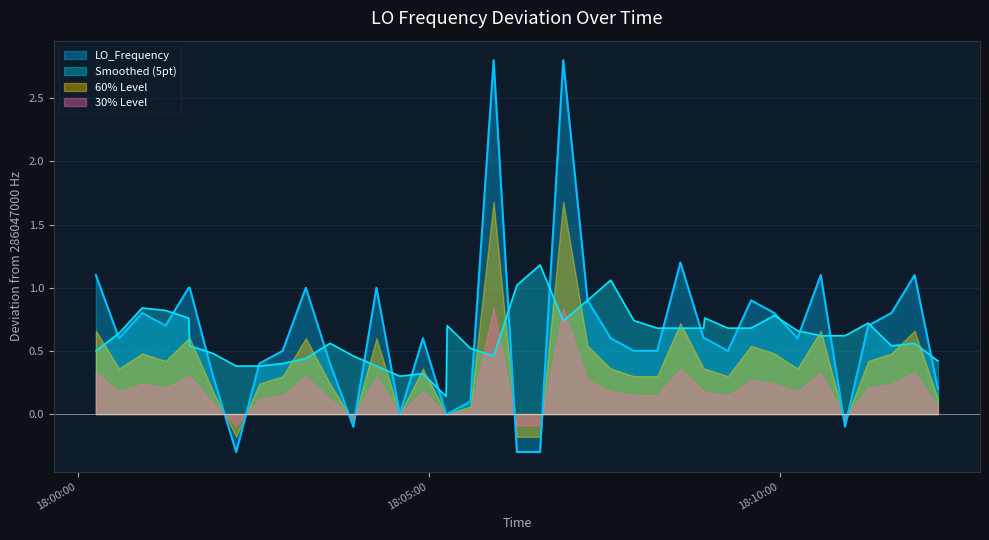

What is the smallest value displayed?

-0.3